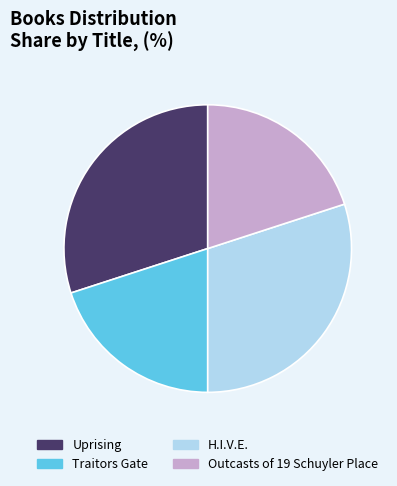

Is the sum of H.I.V.E. and Uprising greater than half?

Yes